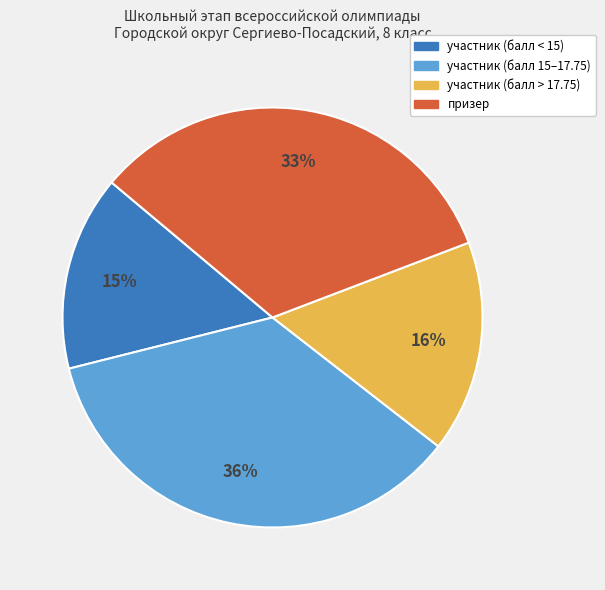

To the nearest percent, what is the difference between the largest and smallest slice percentages?

21%